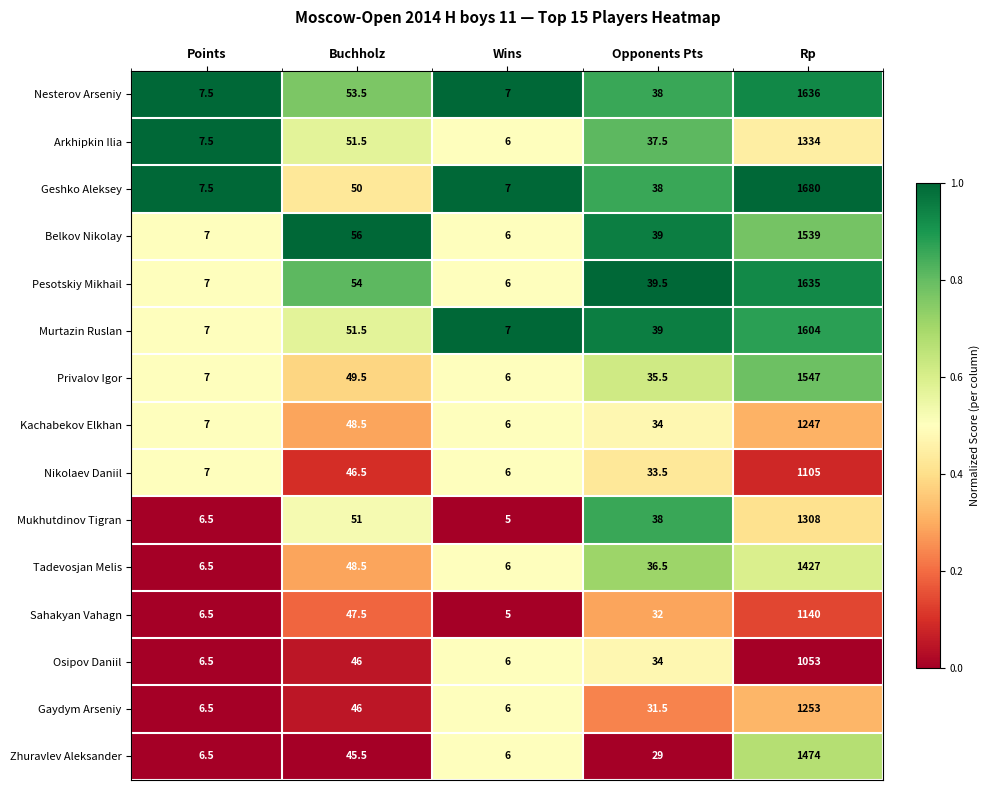

How many distinct data groups are displayed?

15